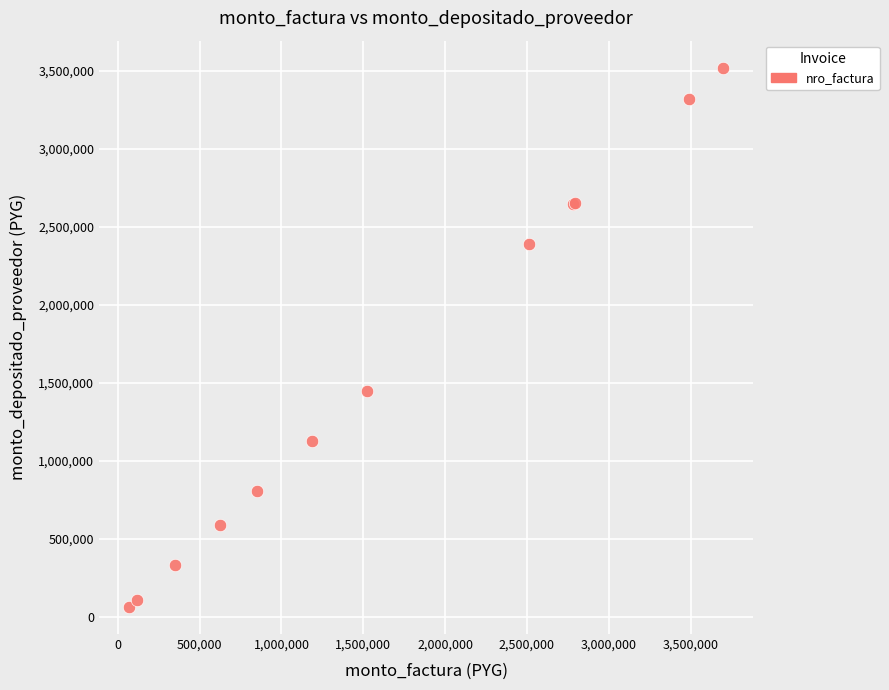

What Y value in the scatter plot is closest to 1791801?

1448392